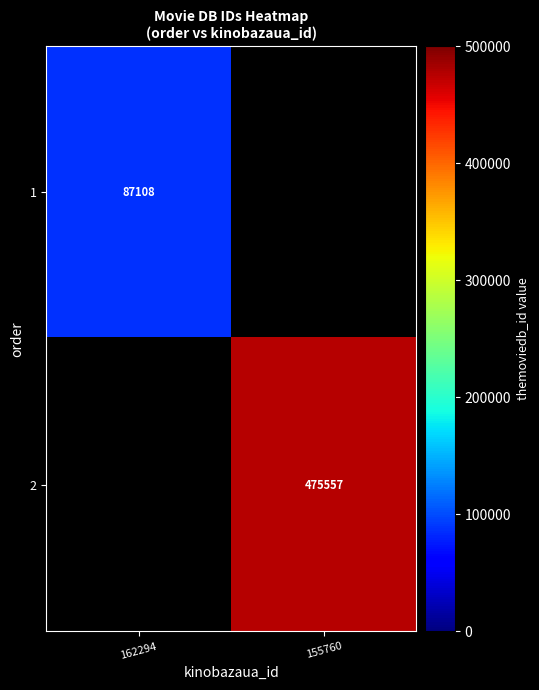

Is the value of 1 at 162294 greater than the value of 2 at 155760?

No